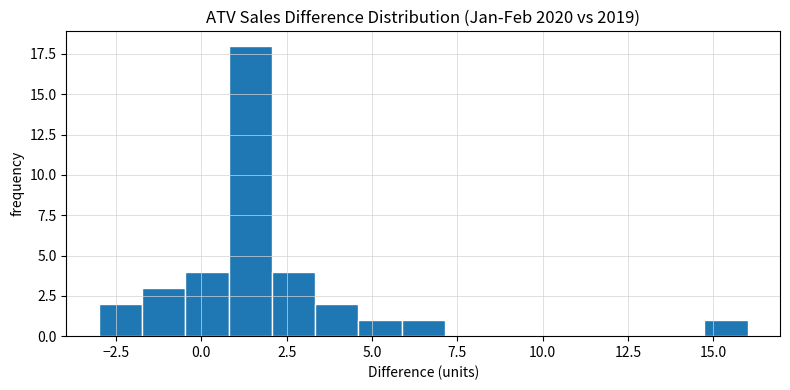

Around what value on the x-axis is the tallest bar? Give the approximate position of its centre, as read against the axis.

1.5